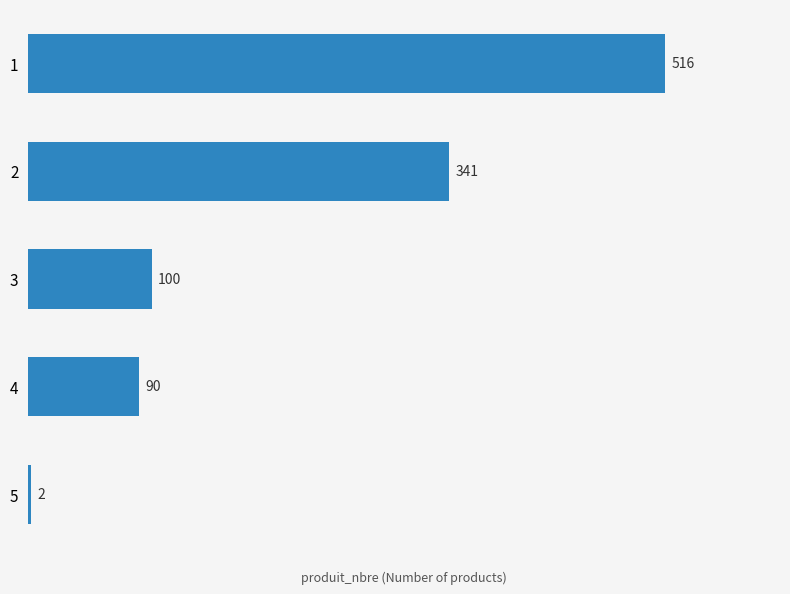

What is the value of the 3rd bar from the top?

100